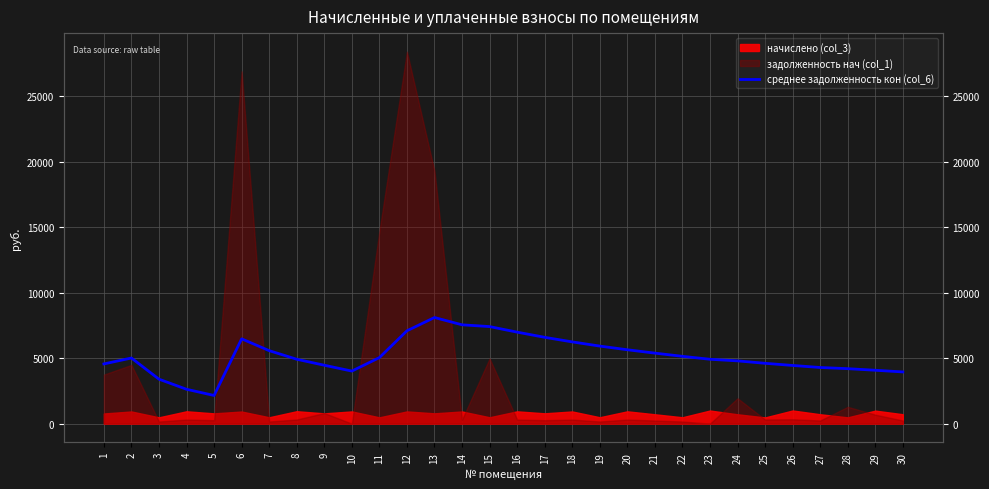

At which label does the data first exceed 5015?

2